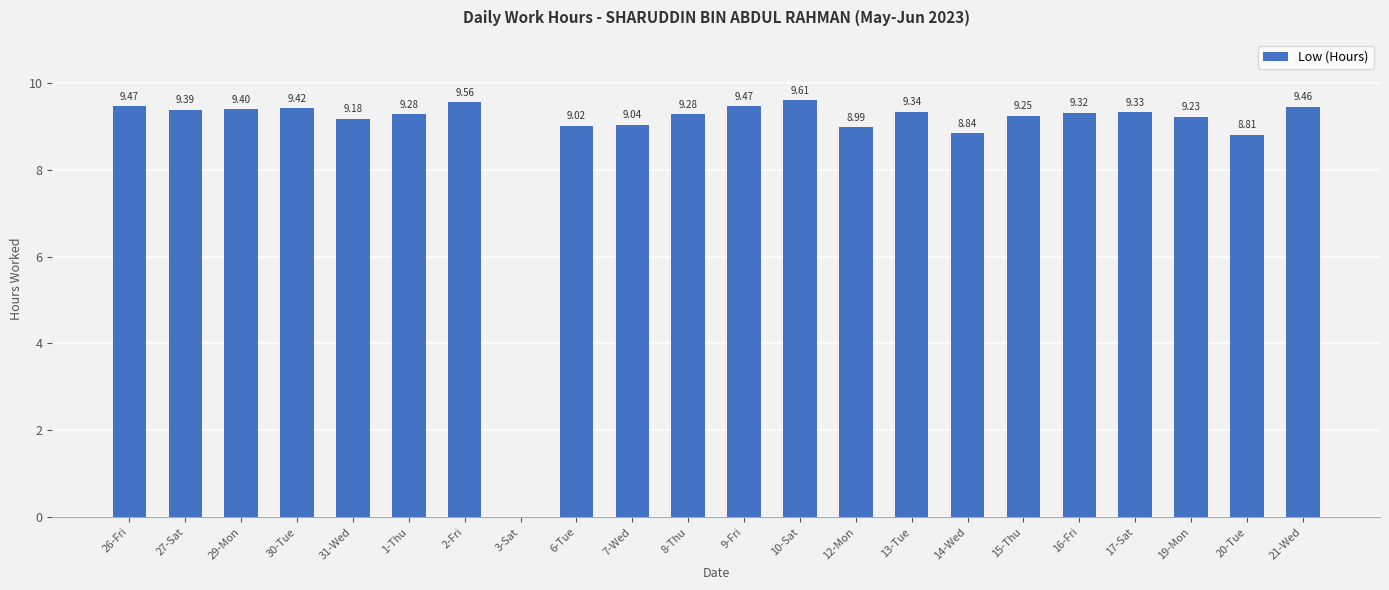

What is the sum of all values?

194.7